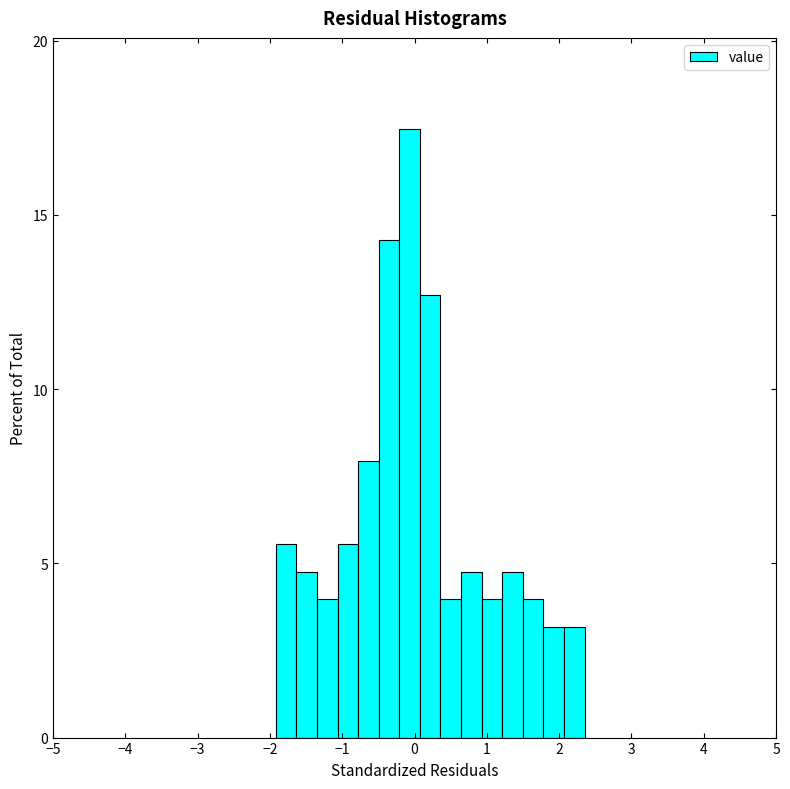

Around what value on the x-axis is the tallest bar? Give the approximate position of its centre, as read against the axis.

-0.1